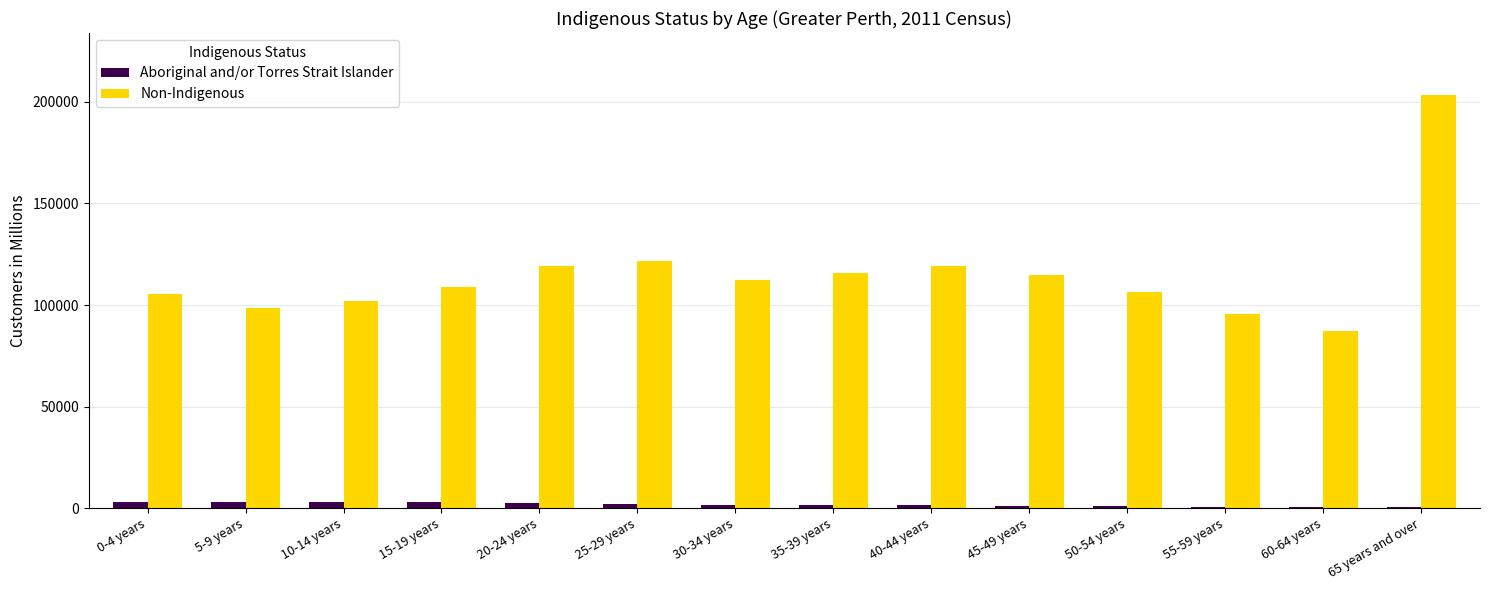

Does the chart contain stacked bars?

No